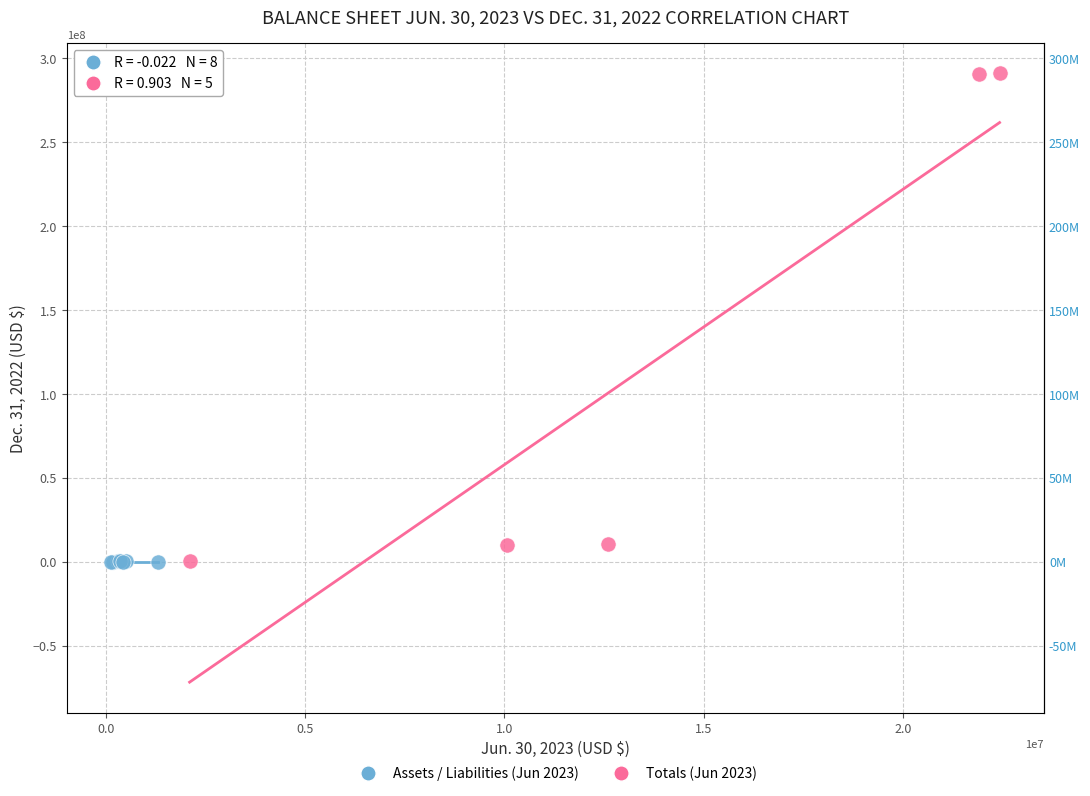

Which series has the largest Y range (max minus min)?

Totals (Jun 2023)